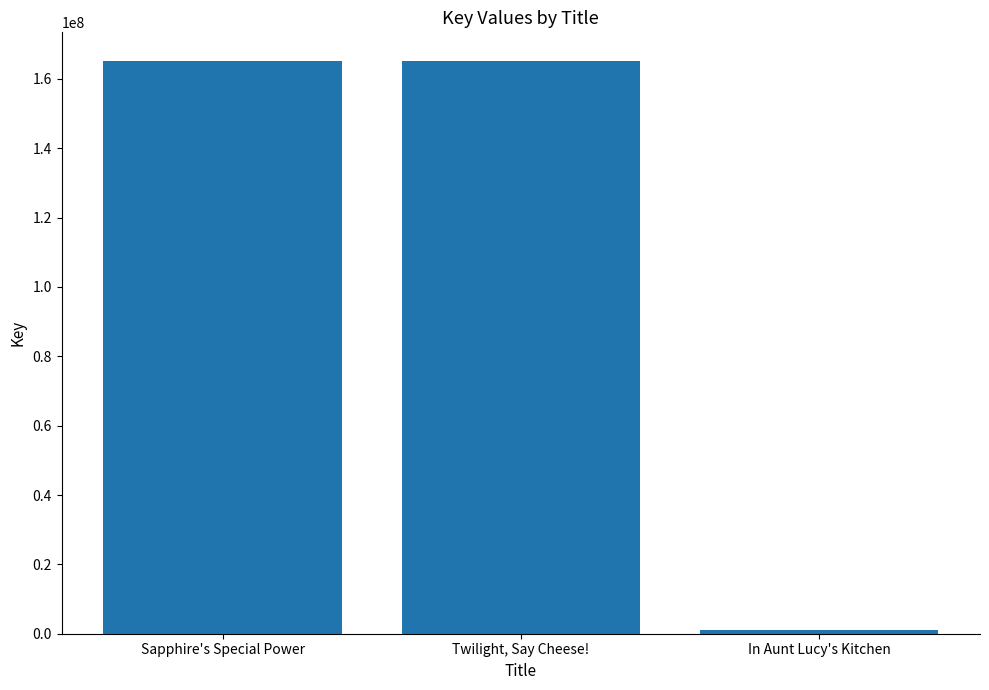

What is the difference between the values at Sapphire's Special Power and Twilight, Say Cheese!?

3366